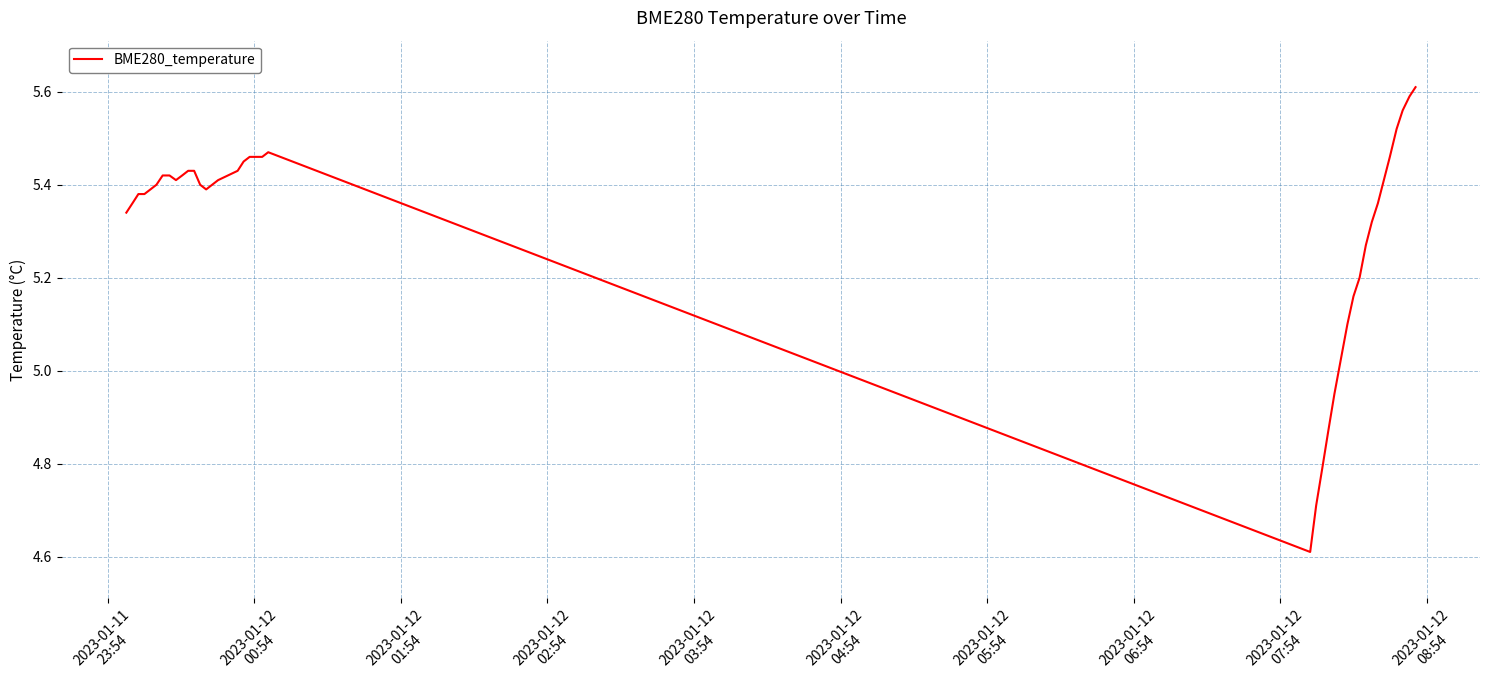

What is the difference between the maximum and minimum values?

1.0